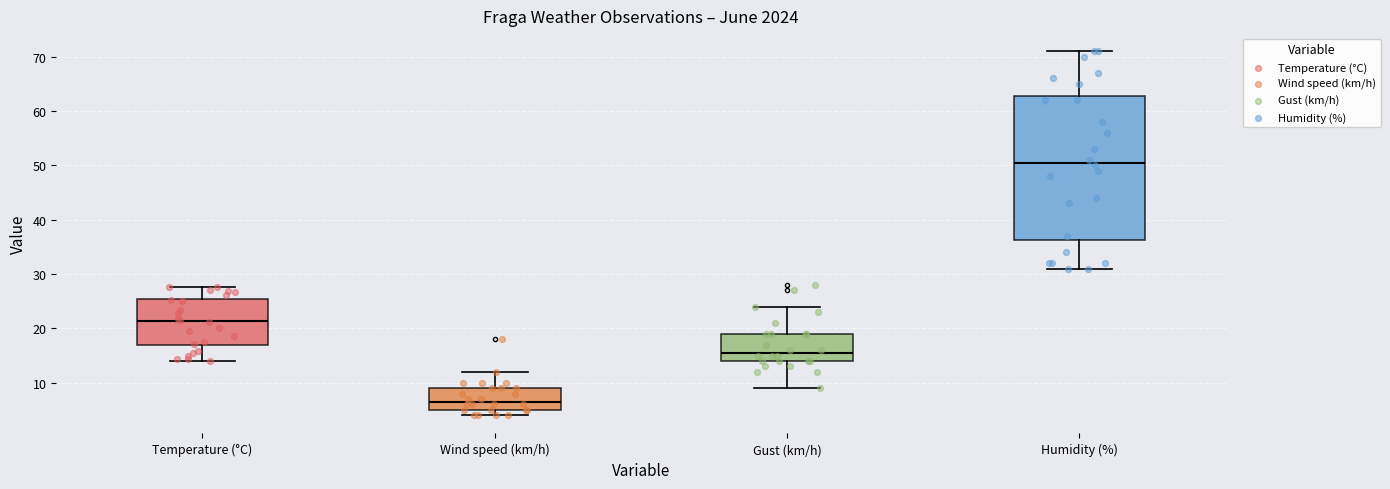

Which box is the tallest, from its lower edge to its upper edge?

Humidity (%)